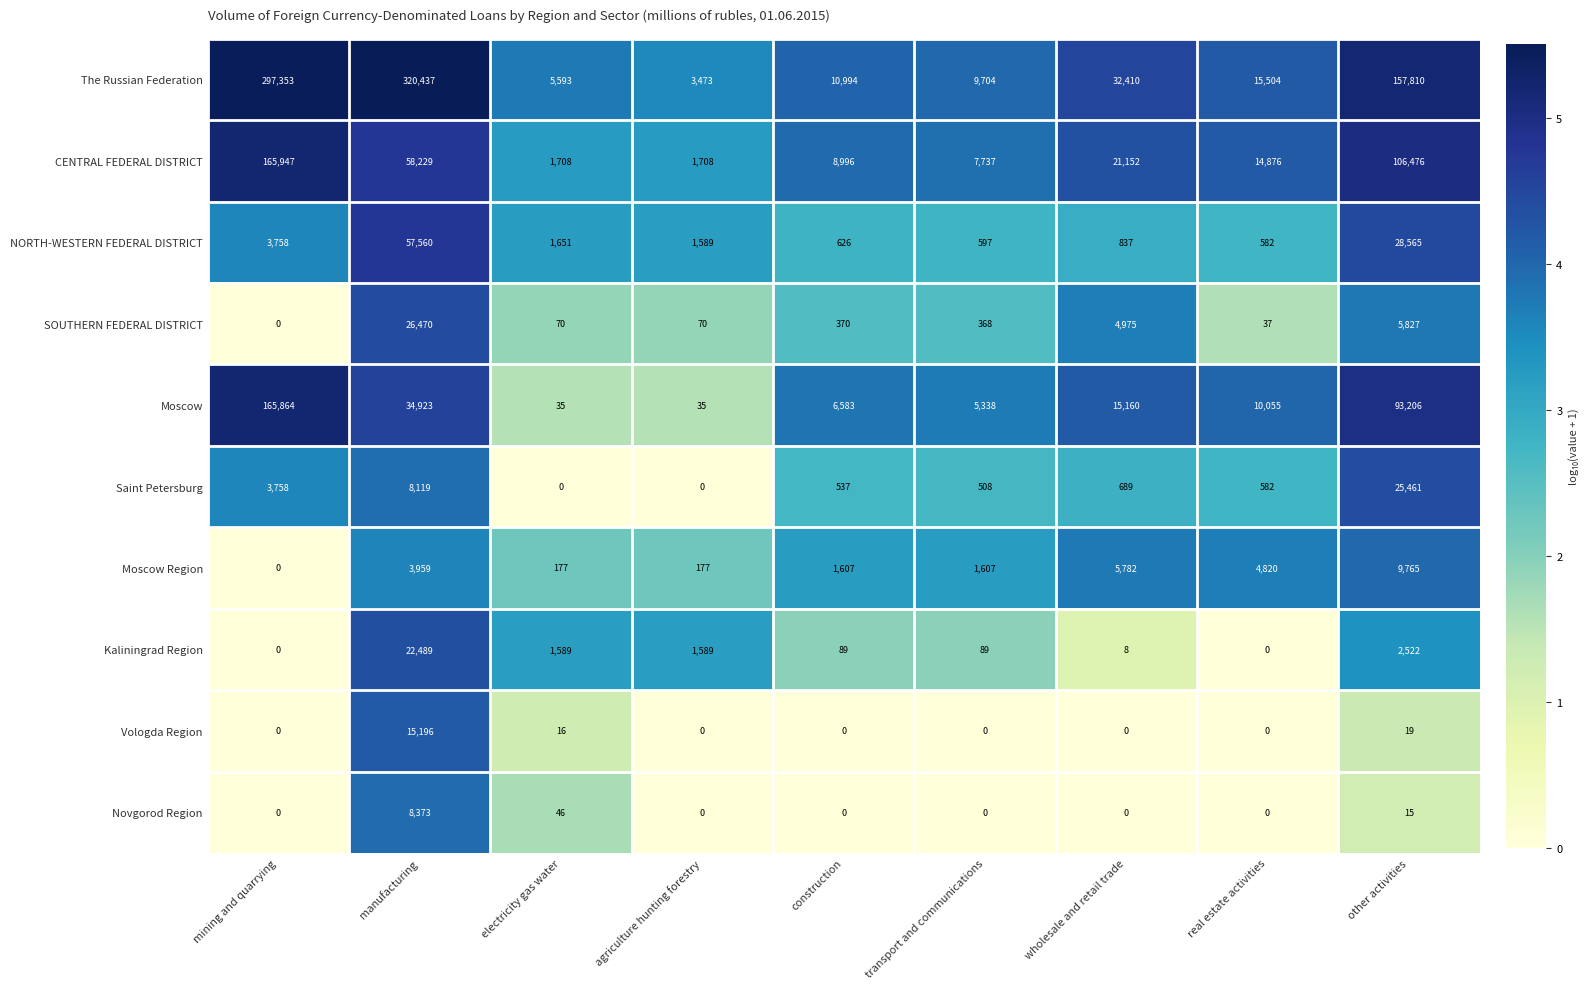

What is the difference between the highest and lowest values at electricity gas water?

5593